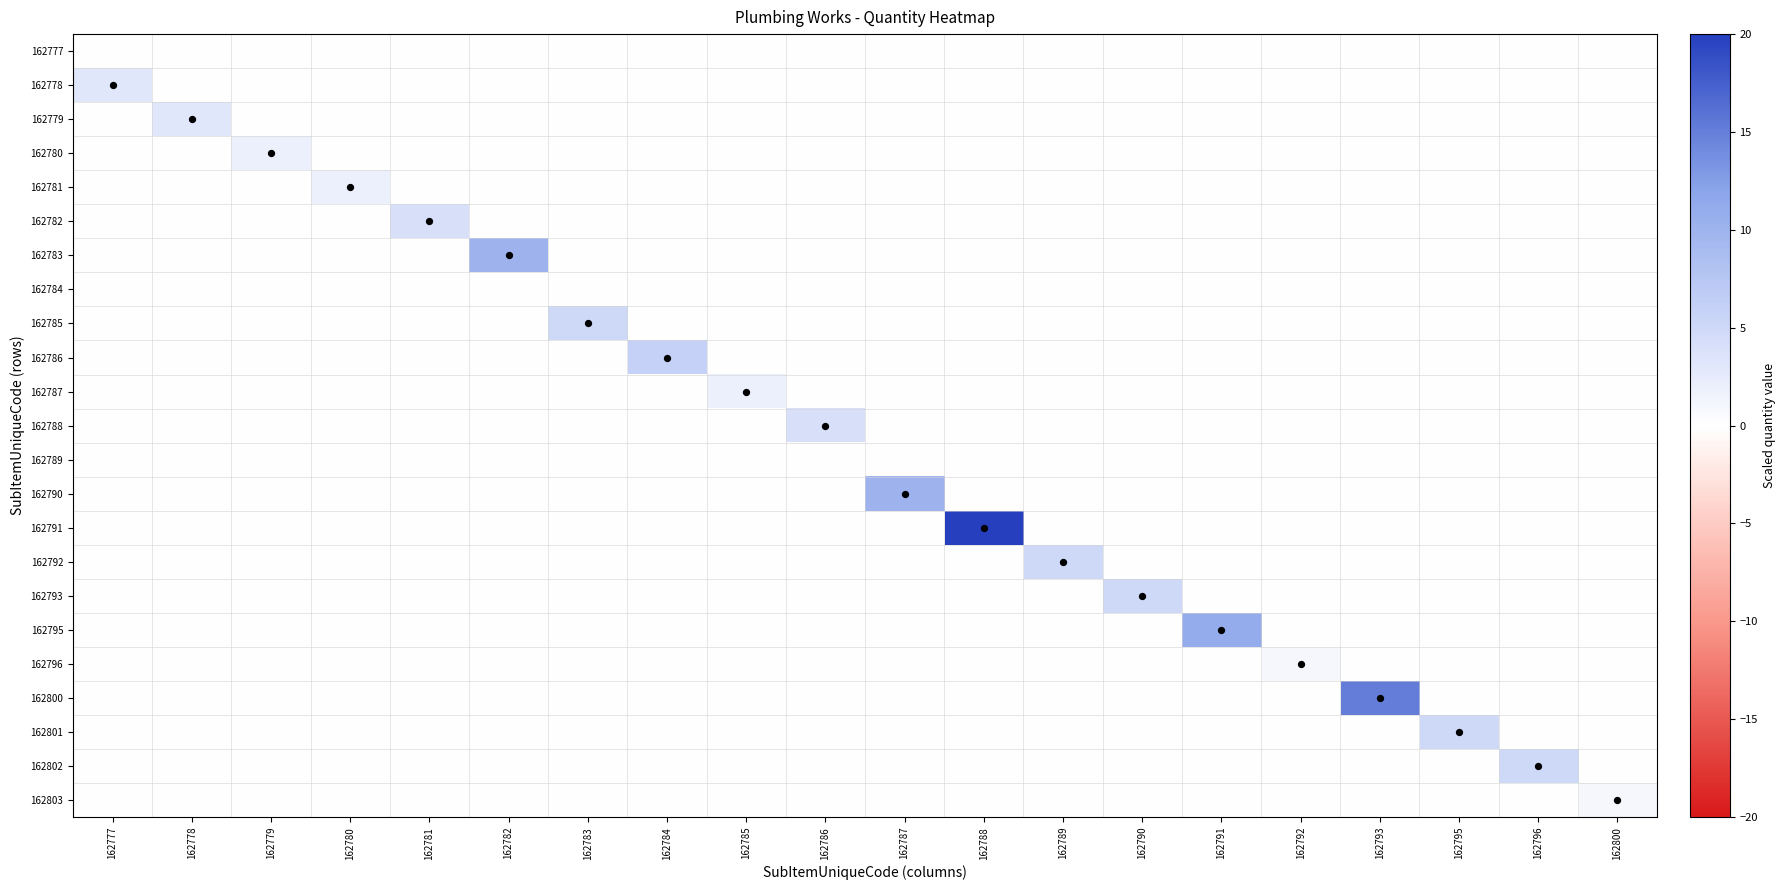

What is the total value across all series at 162782?

10